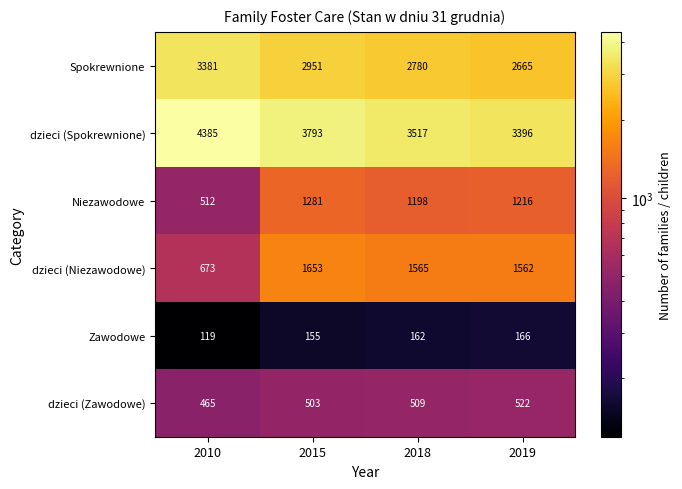

Which series changed the most between 2010 and 2018?

dzieci (Niezawodowe)